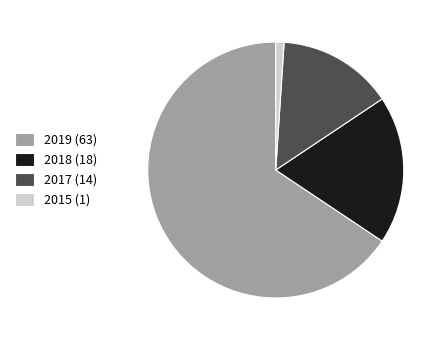

Does 2018 account for over 50% of the chart?

No